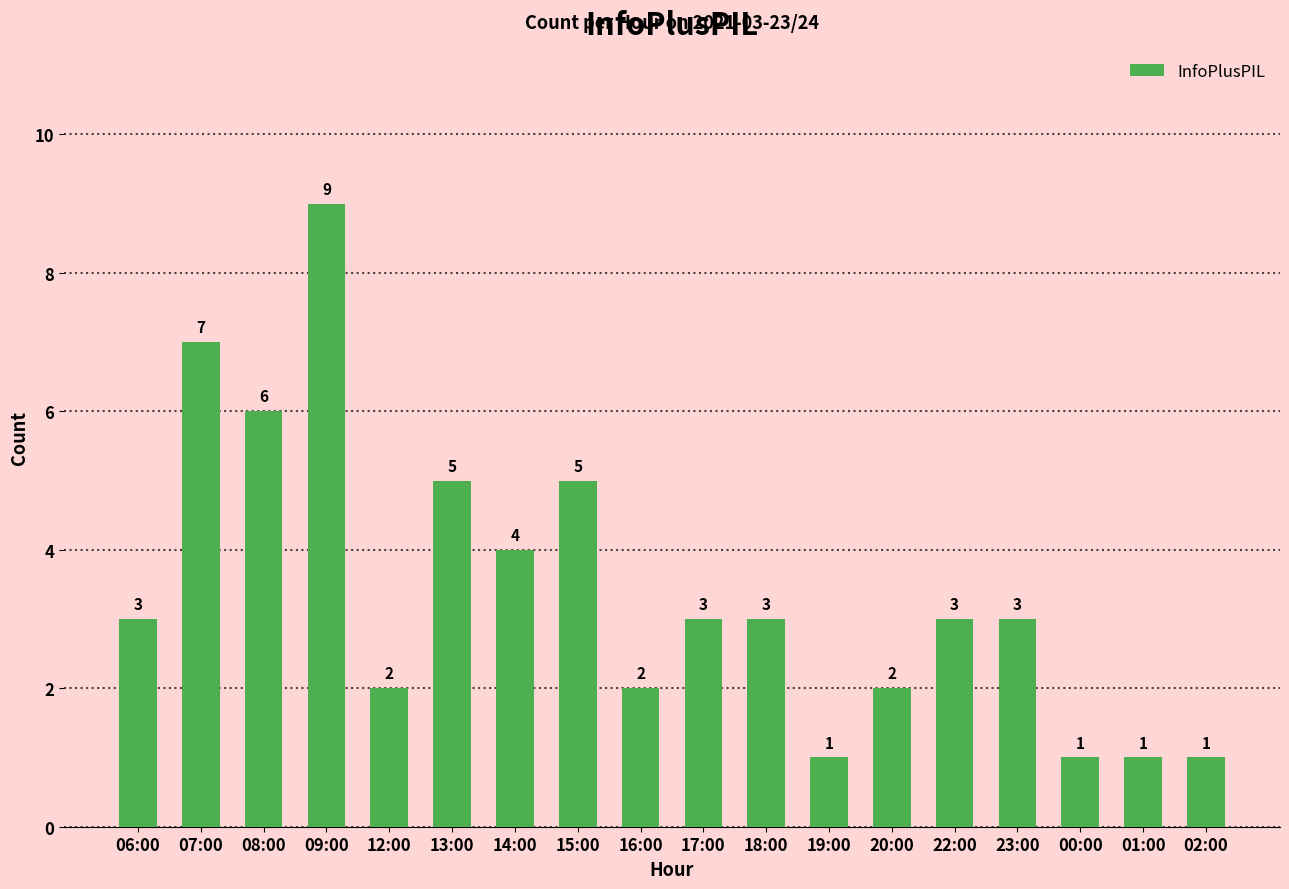

How many bars are there in total?

18